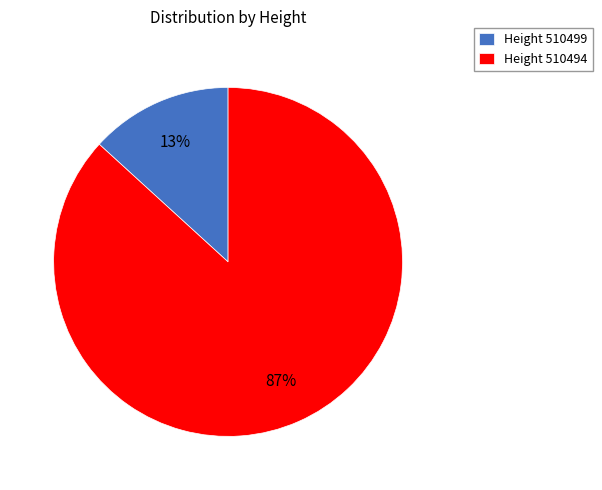

What percentage is the Height 510499 slice, to the nearest percent?

13%